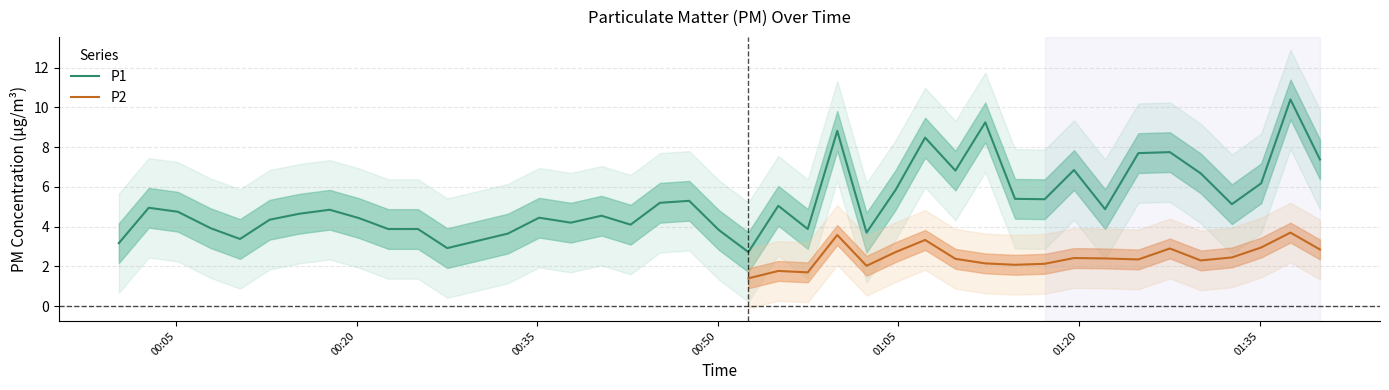

How many points are higher than both their immediate neighbors (excluding endpoints)?

12